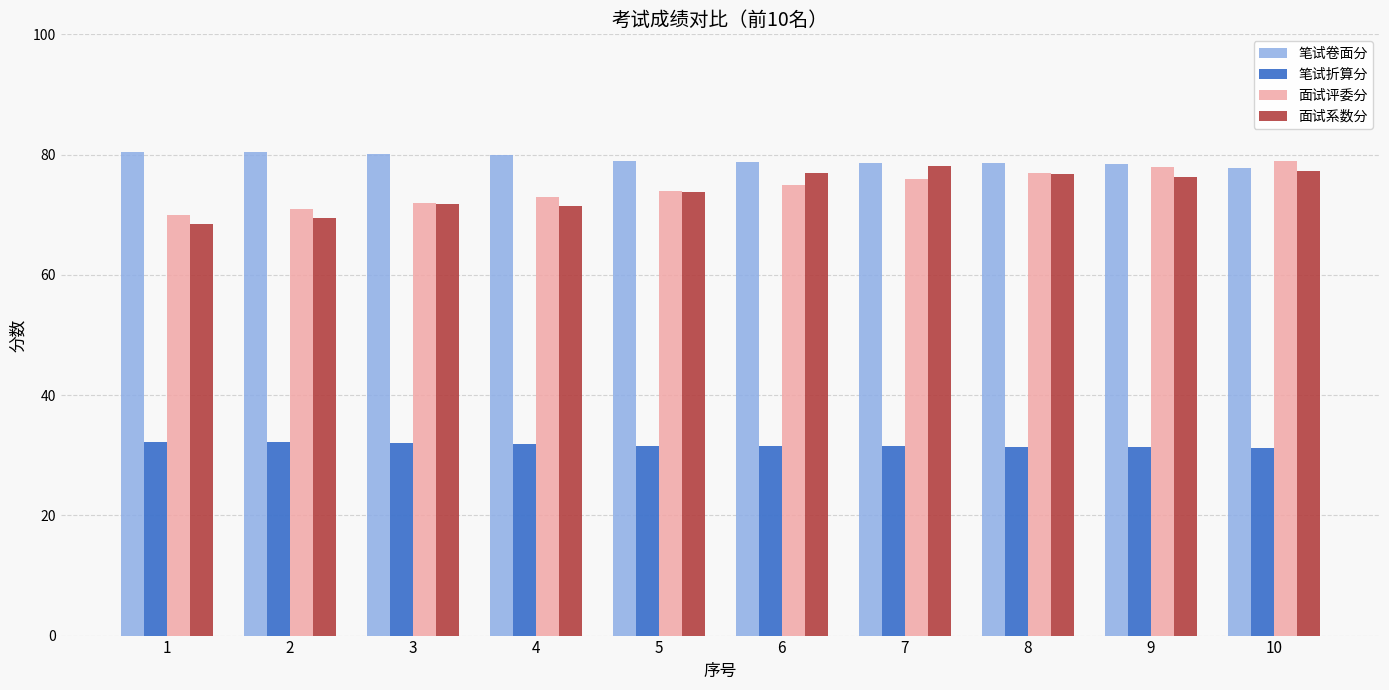

What is the spread (max minus min) of values at 2?

48.2